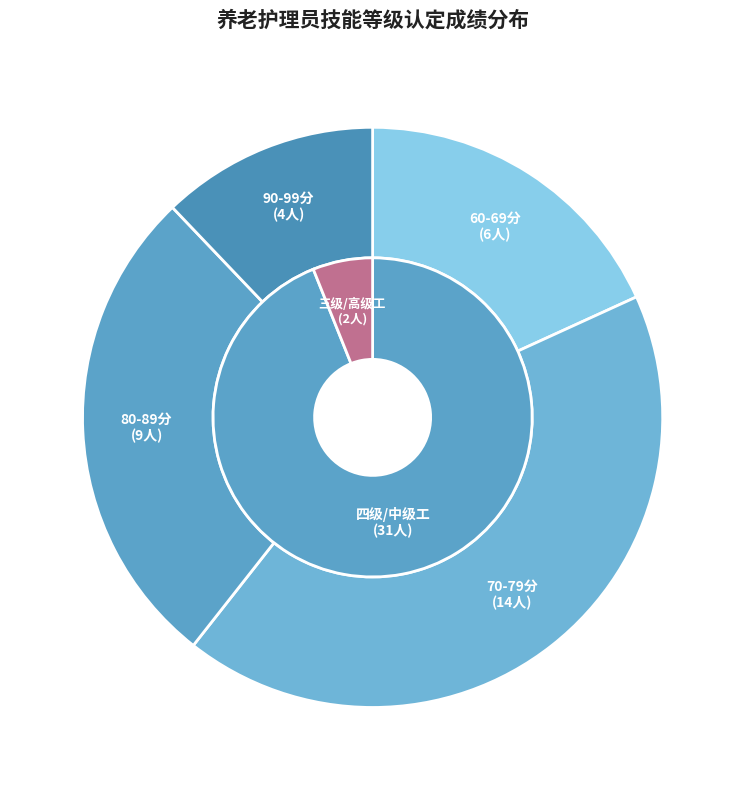

True or false: 女 accounts for 93% of the total.

False